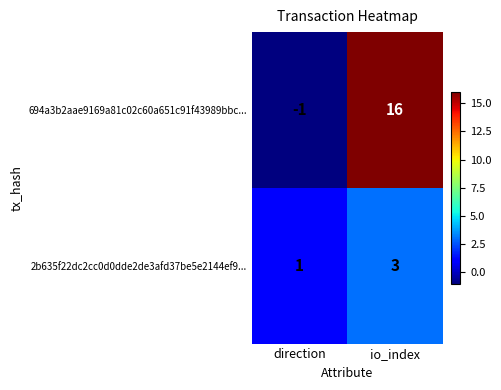

Which category has the lowest value in the 694a3b2aae9169a81c02c60a651c91f43989bbc... series?

direction